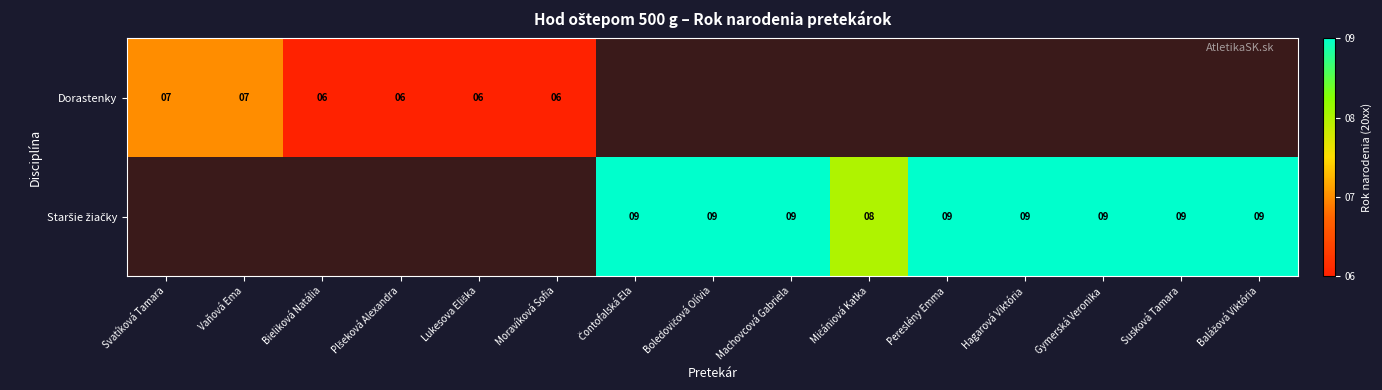

The Dorastenky series shows 7 at Svatíková Tamara. True or false?

True